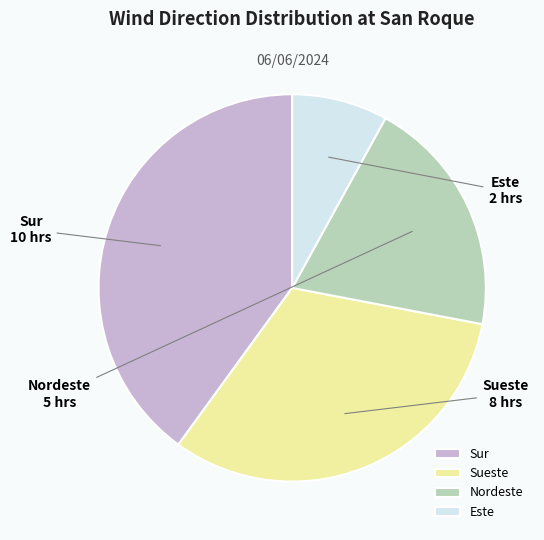

Which category has the smallest portion of the pie?

Este